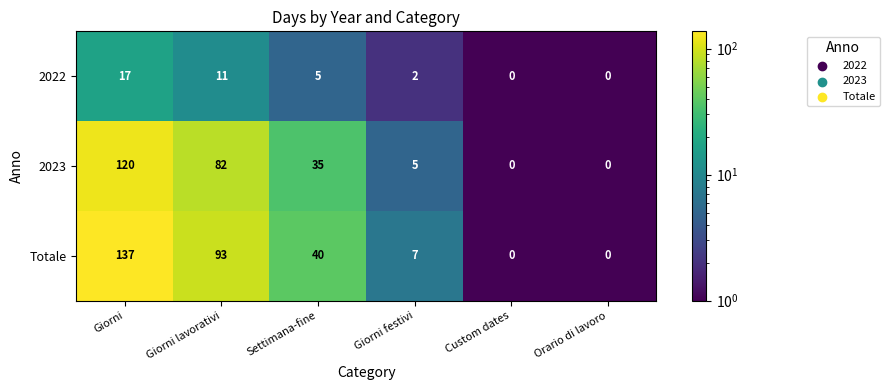

At which category is the sum across all series the highest?

Giorni